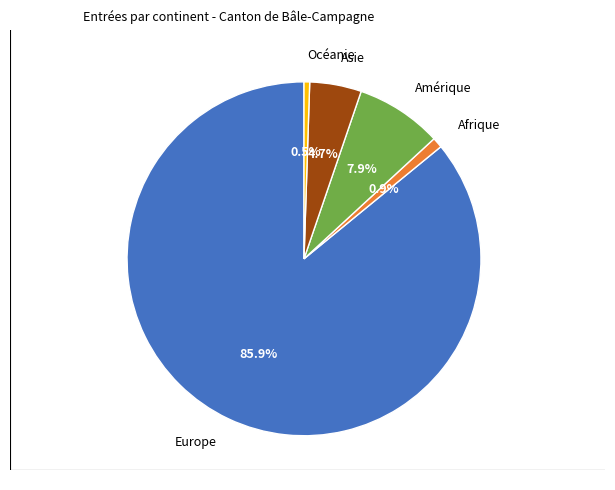

Is there a majority slice in this chart?

Yes